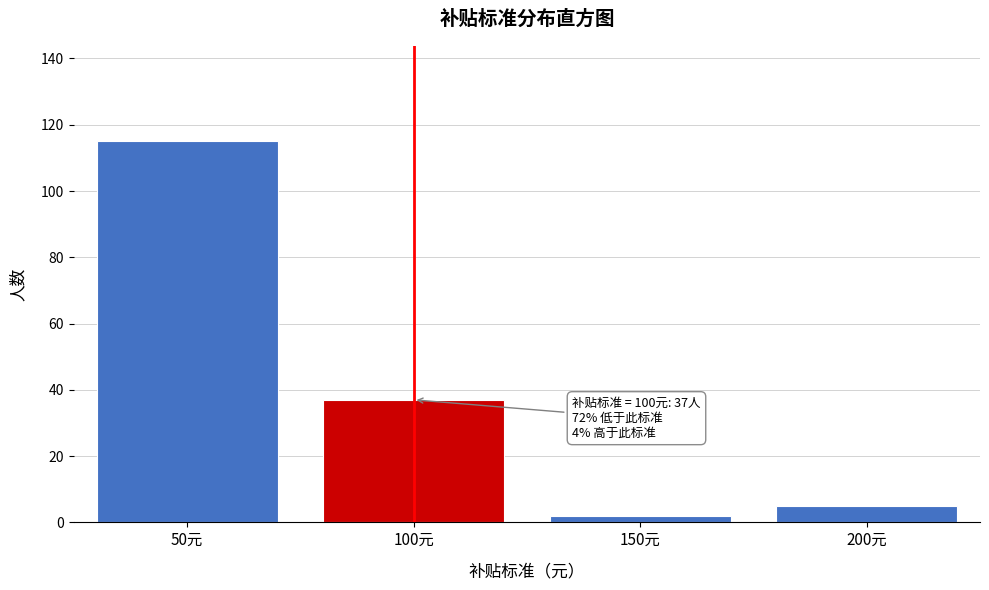

Reading left to right, list all the values displayed in this chart.

50元=115	100元=37	150元=2	200元=5